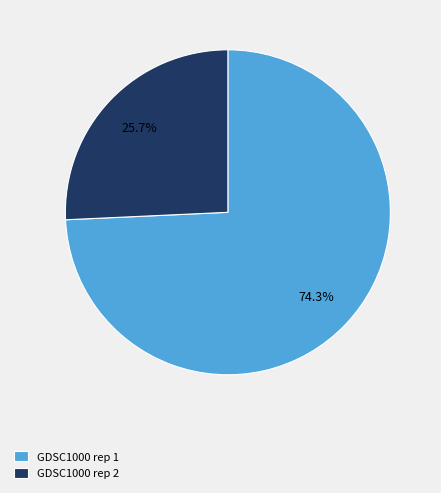

Which category has the smallest portion of the pie?

GDSC1000 rep 2